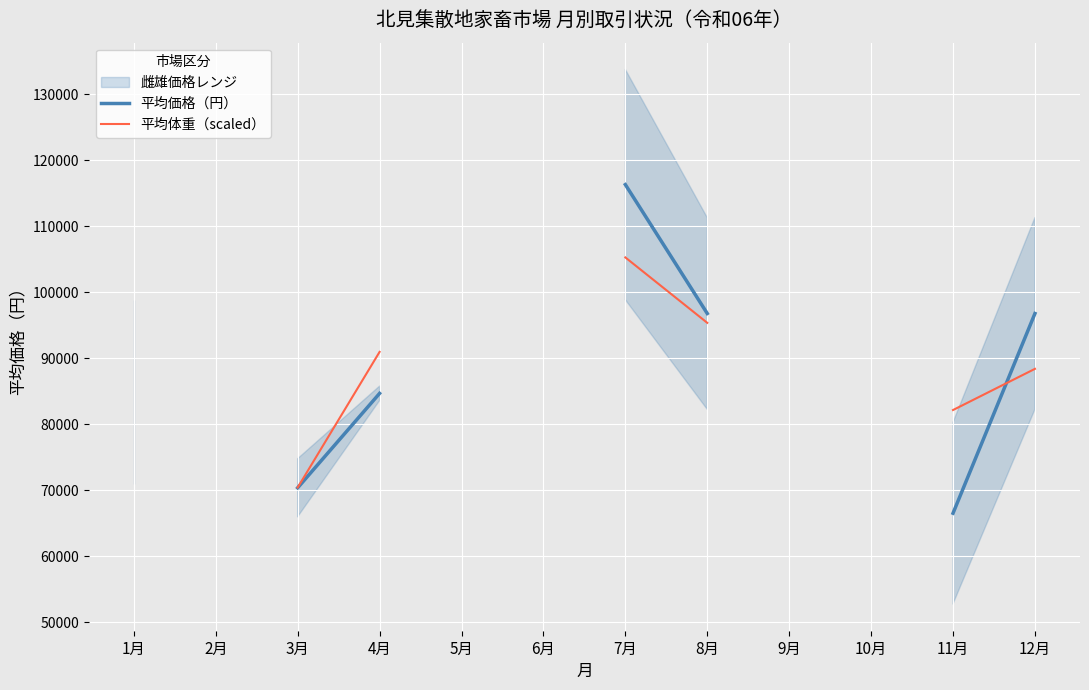

True or false: 平均価格（円） has more than 1 points higher than both neighbors.

False